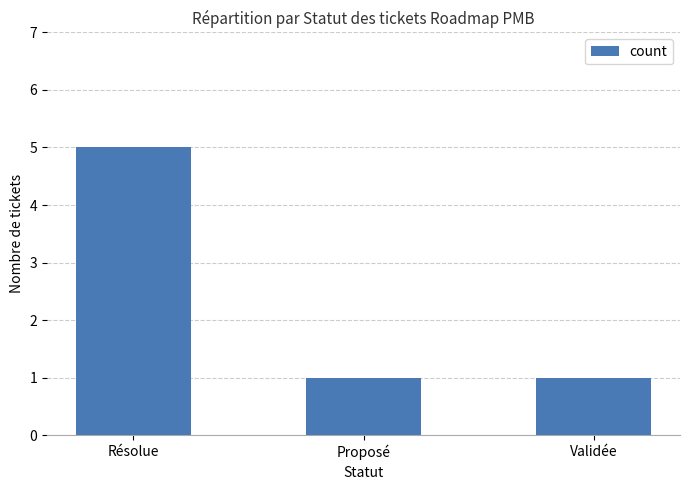

What is the ratio of the value at Résolue to the value at Proposé?

5.0